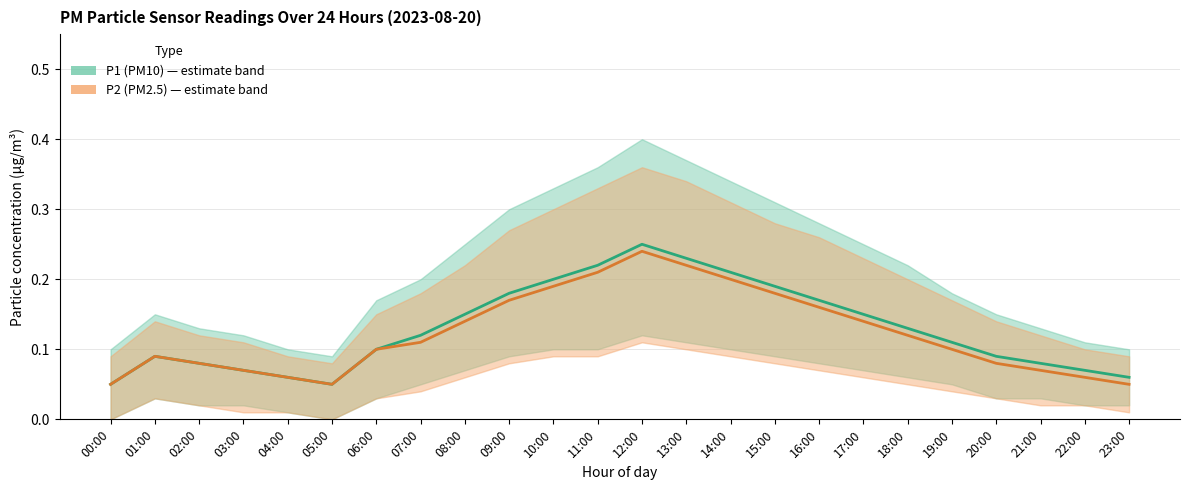

What is the label of the 18th point from the left?

17:00